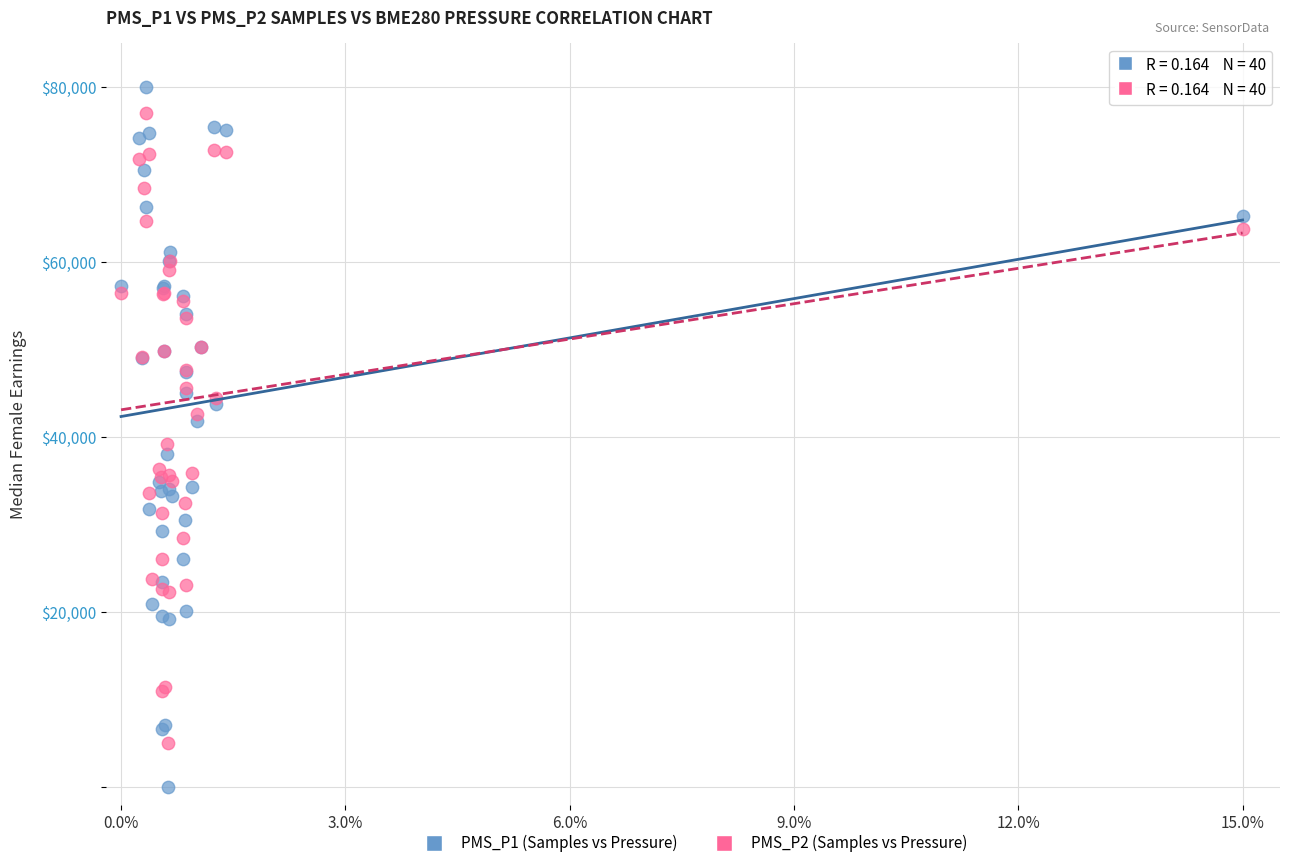

Which series contains the lowest Y value?

PMS_P1 (Samples vs Pressure)